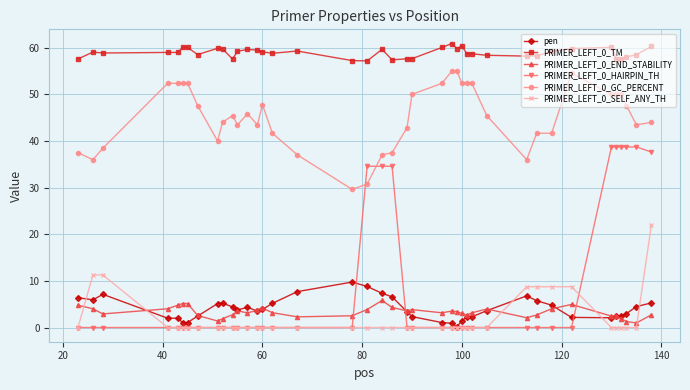

What is the highest value of the PRIMER_LEFT_0_SELF_ANY_TH series?

21.9